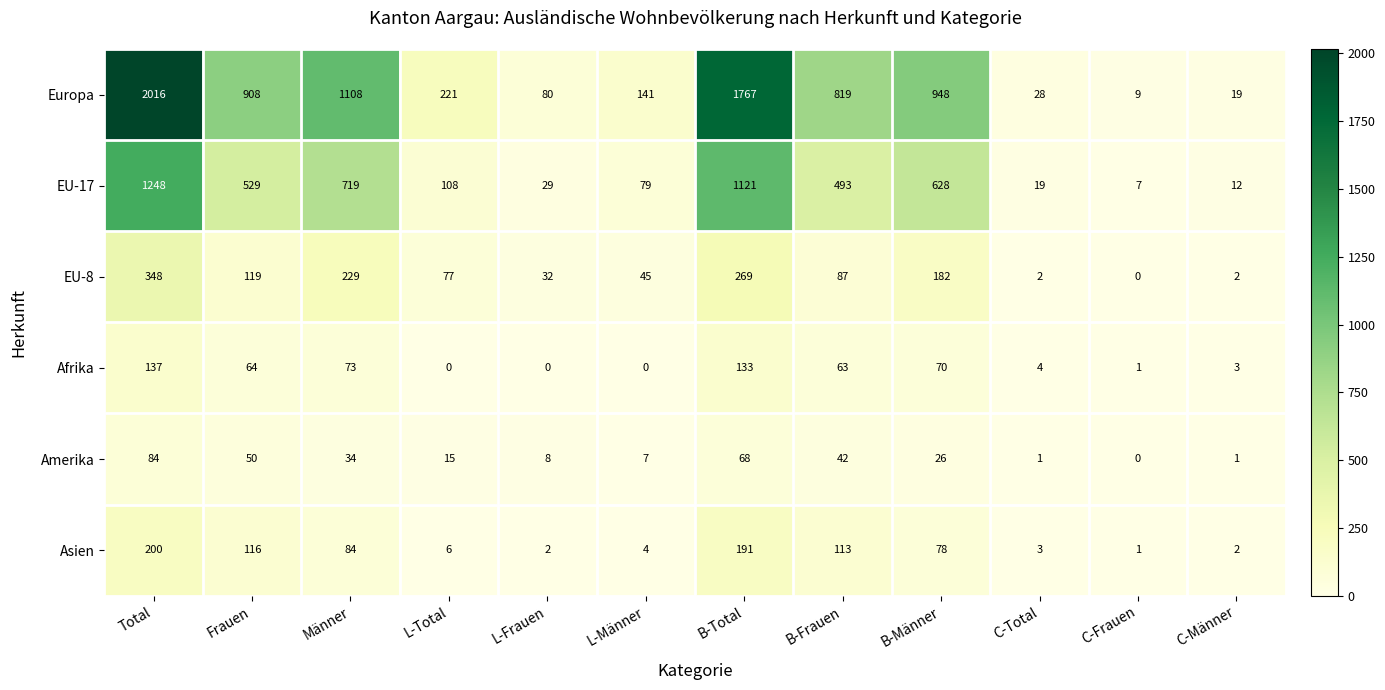

How many data points in Europa are less than 819?

6